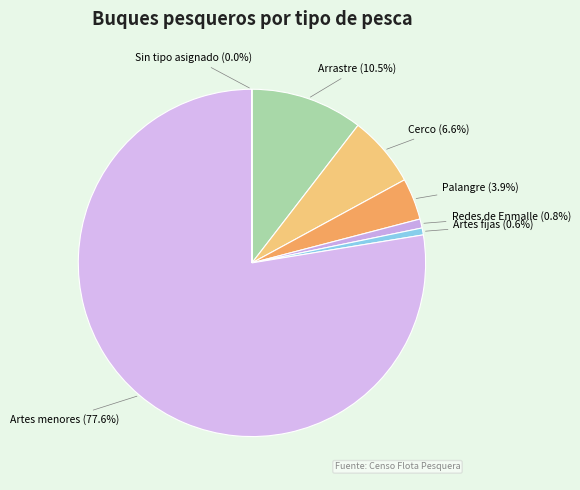

Approximately how many times larger is the value at Artes fijas compared to Redes de Enmalle?

0.8